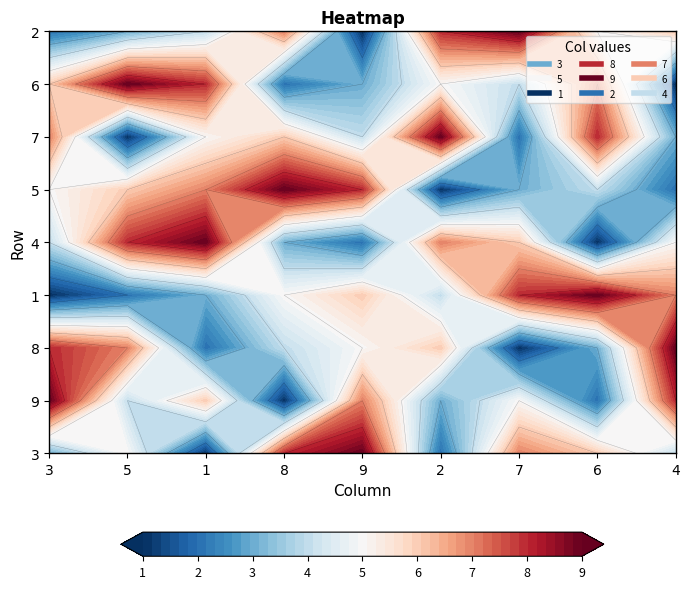

What is the difference between the highest and lowest values at 1?

8